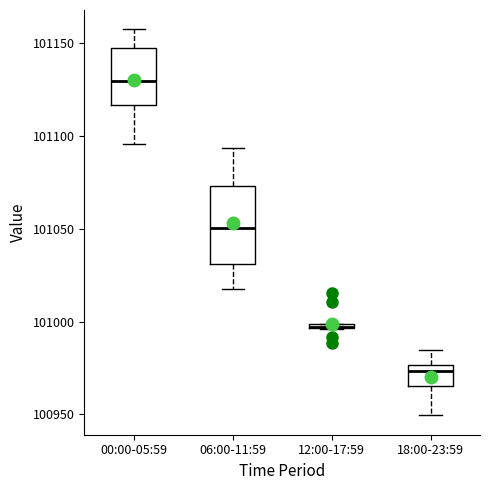

Comparing the boxes themselves (not the whiskers), which one is the tallest?

06:00-11:59